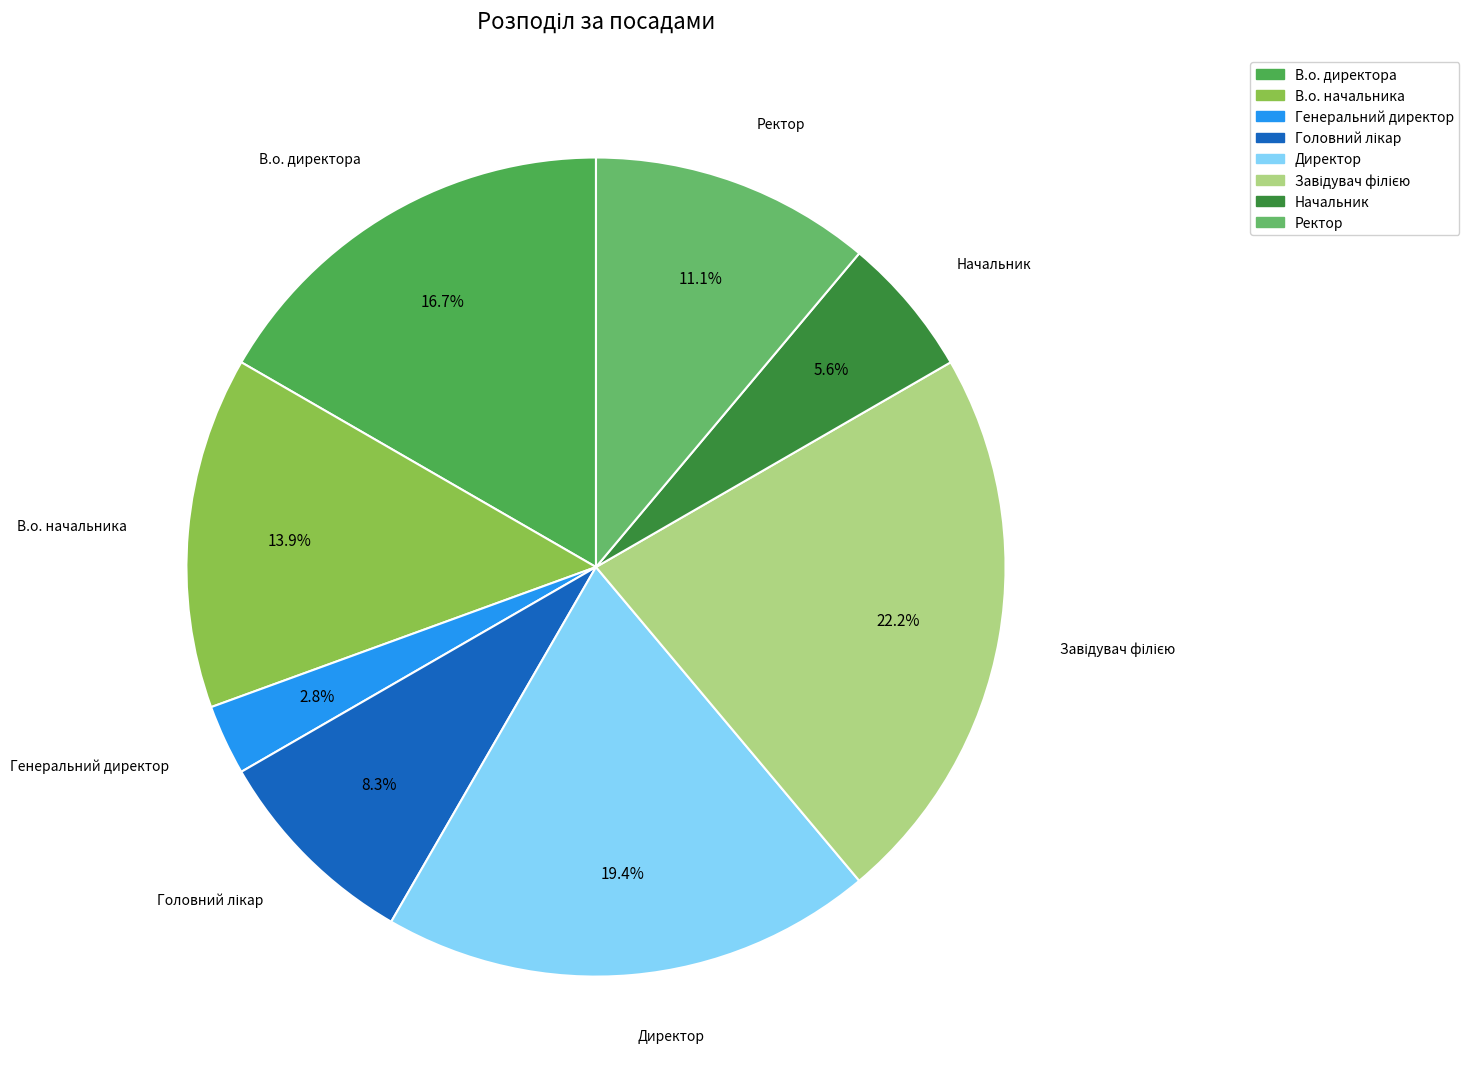

To the nearest percent, what portion does Начальник represent?

6%